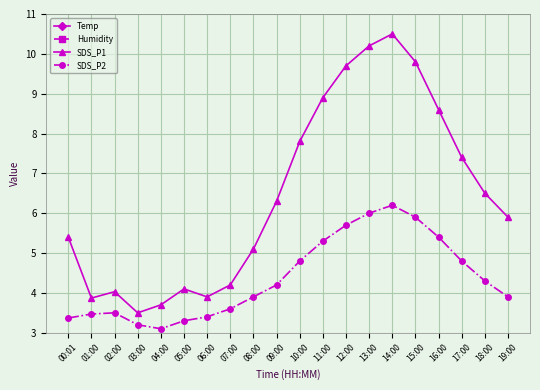

Reading left to right, what are all the values shown in this chart?

Temp: 18.1	17.4	17.1	16.9	16.7	16.5	16.4	16.5	17.0	17.8	18.9	20.1	21.3	22.0	22.4	22.1	21.5	20.6	19.8	19.2
Humidity: 86.5	88.2	89.3	89.8	90.1	90.3	90.5	90.2	89.8	88.9	87.6	86.1	84.5	83.2	82.4	82.8	83.5	84.3	85.1	85.8
SDS_P1: 5.4	3.9	4.0	3.5	3.7	4.1	3.9	4.2	5.1	6.3	7.8	8.9	9.7	10.2	10.5	9.8	8.6	7.4	6.5	5.9
SDS_P2: 3.4	3.5	3.5	3.2	3.1	3.3	3.4	3.6	3.9	4.2	4.8	5.3	5.7	6.0	6.2	5.9	5.4	4.8	4.3	3.9